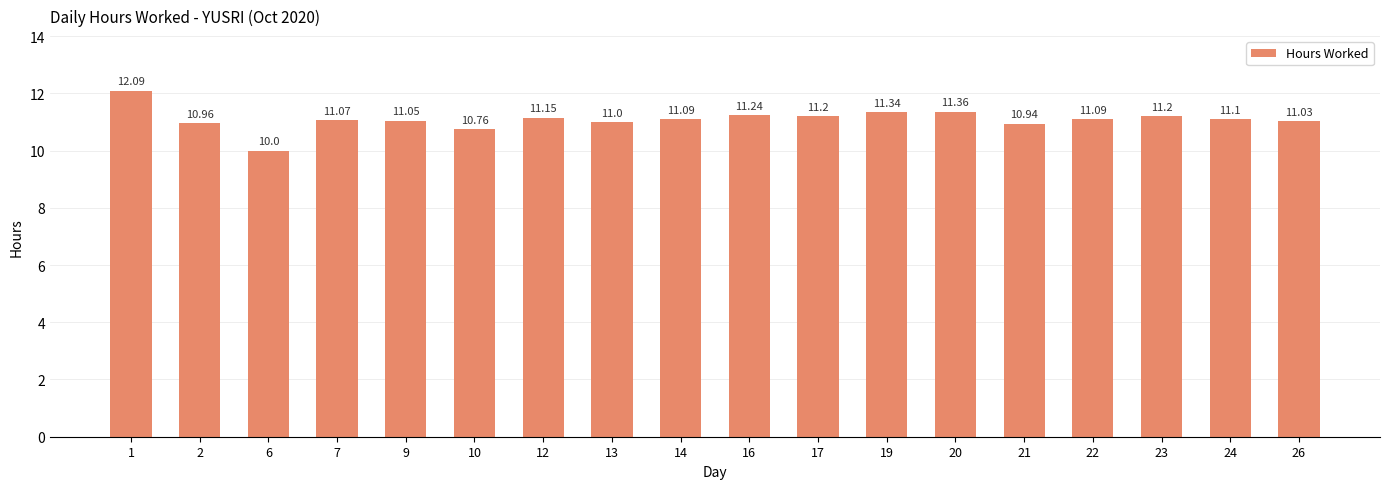

Is it true that the value at 16 is 11.2?

True